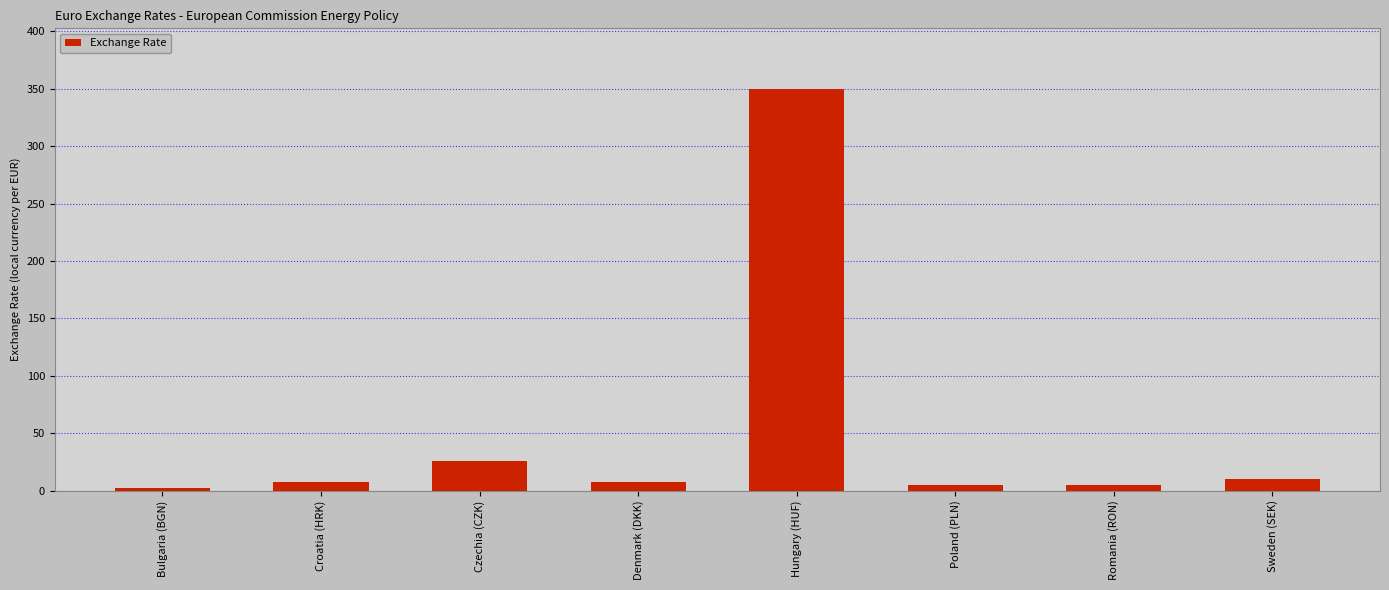

True or false: the data shows 10.3 at Sweden (SEK).

True